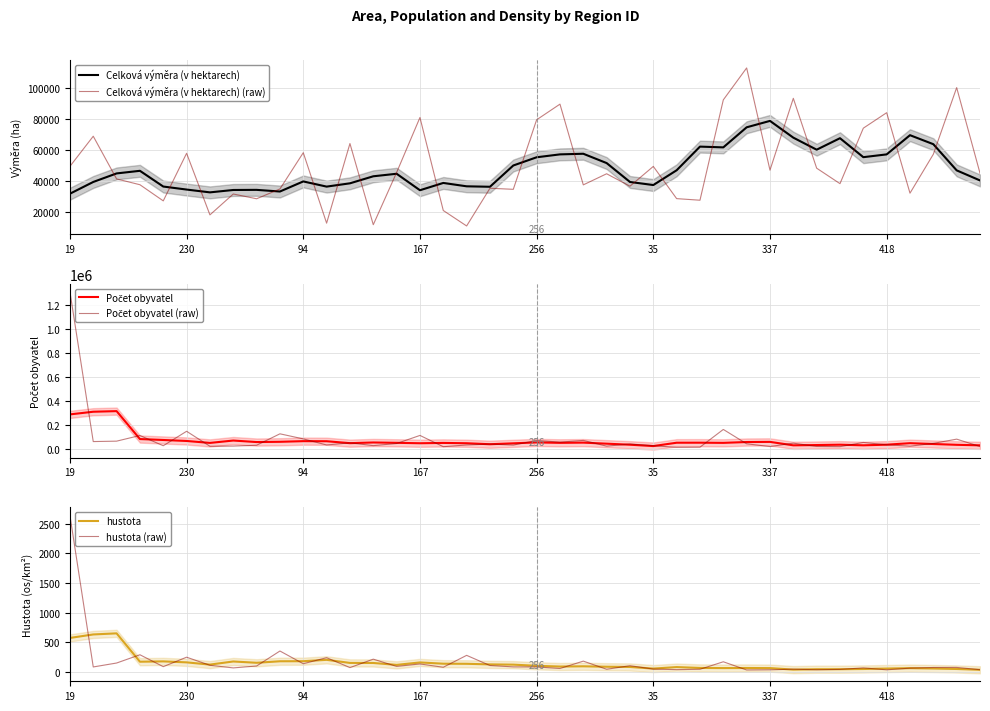

How many lines are shown in the chart?

6